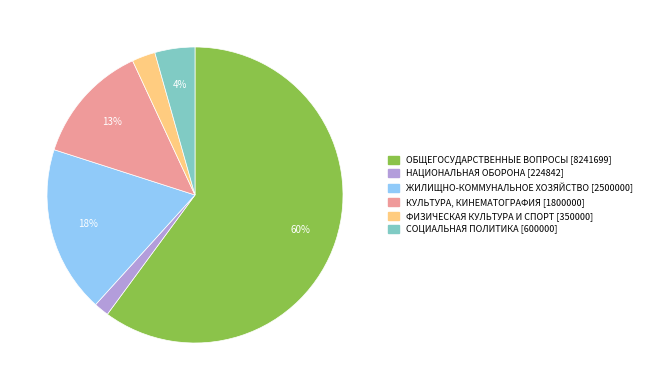

What percentage is the ОБЩЕГОСУДАРСТВЕННЫЕ ВОПРОСЫ slice, to the nearest percent?

60%